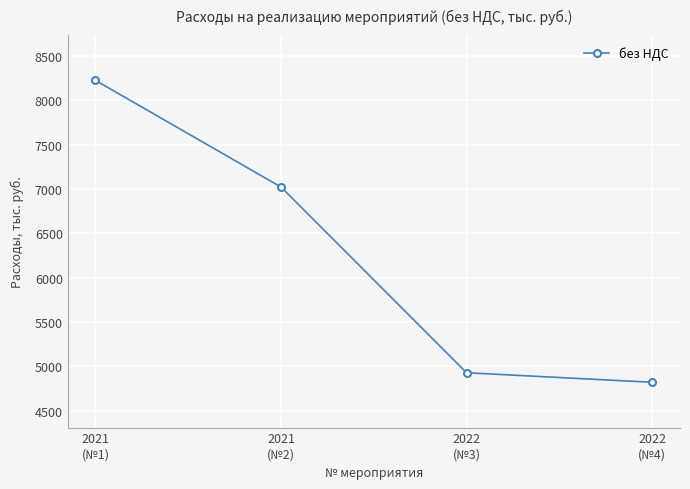

Which label corresponds to the largest value in the chart?

2021
(№1)